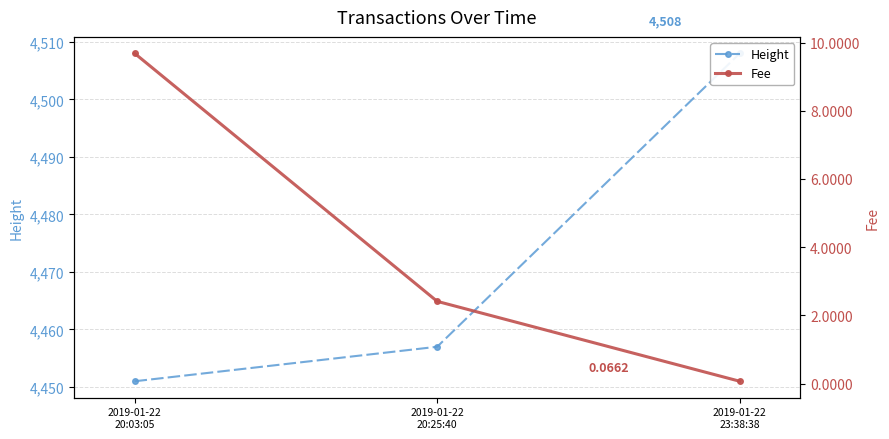

What are all the series names shown in the legend?

Height, Fee